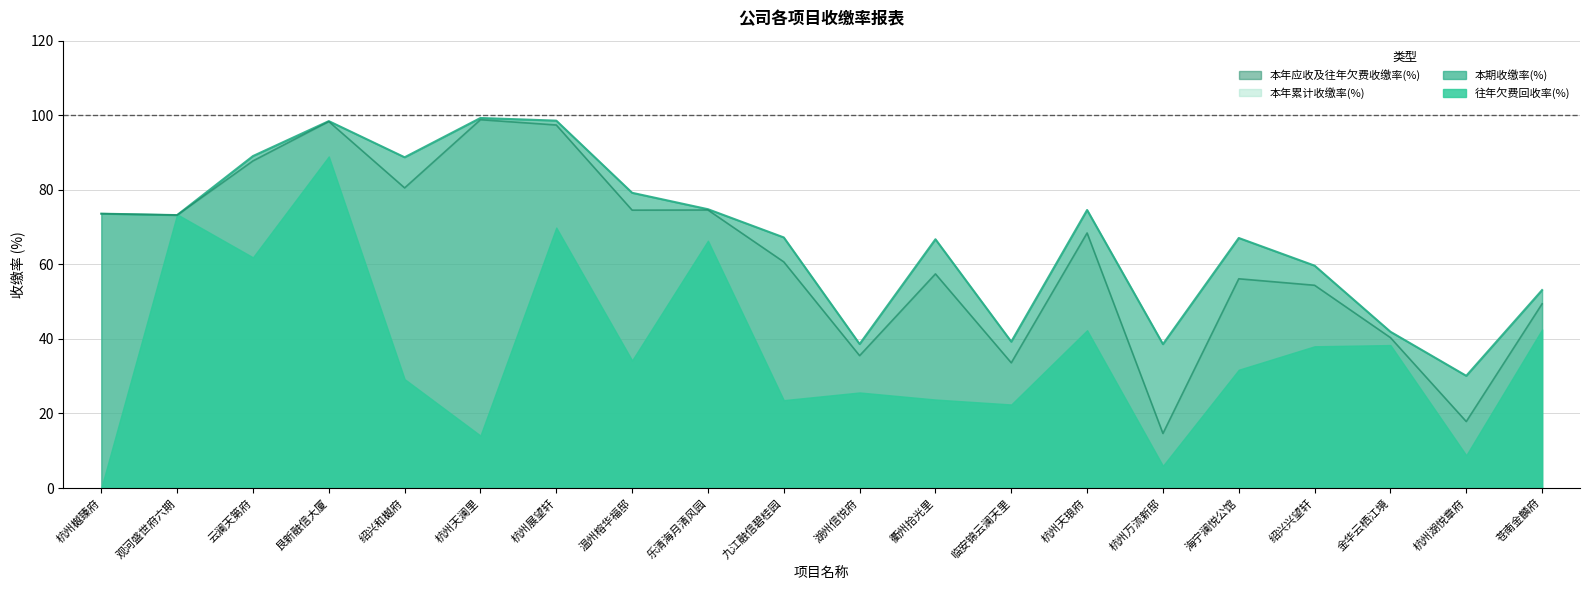

At which label does 本年应收及往年欠费收缴率 reach its minimum?

杭州万流新邸